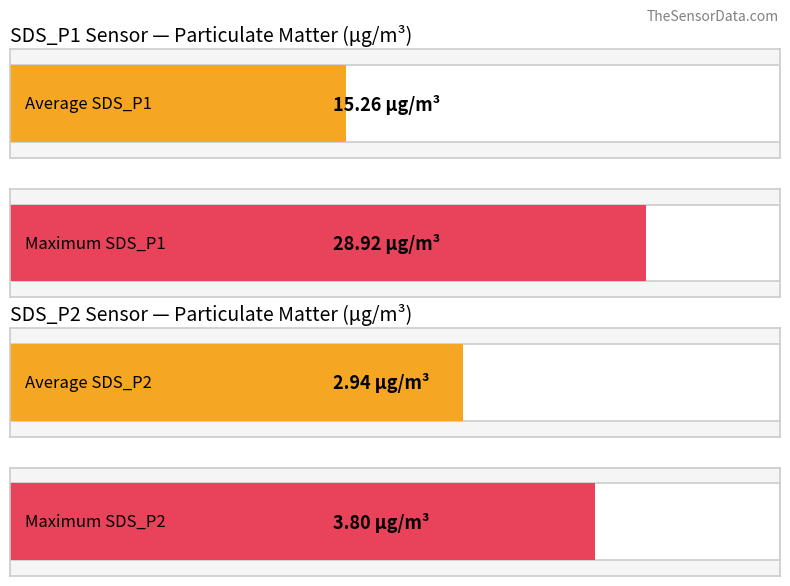

Is it true that SDS_P1 equals 8.2 at -48?

False